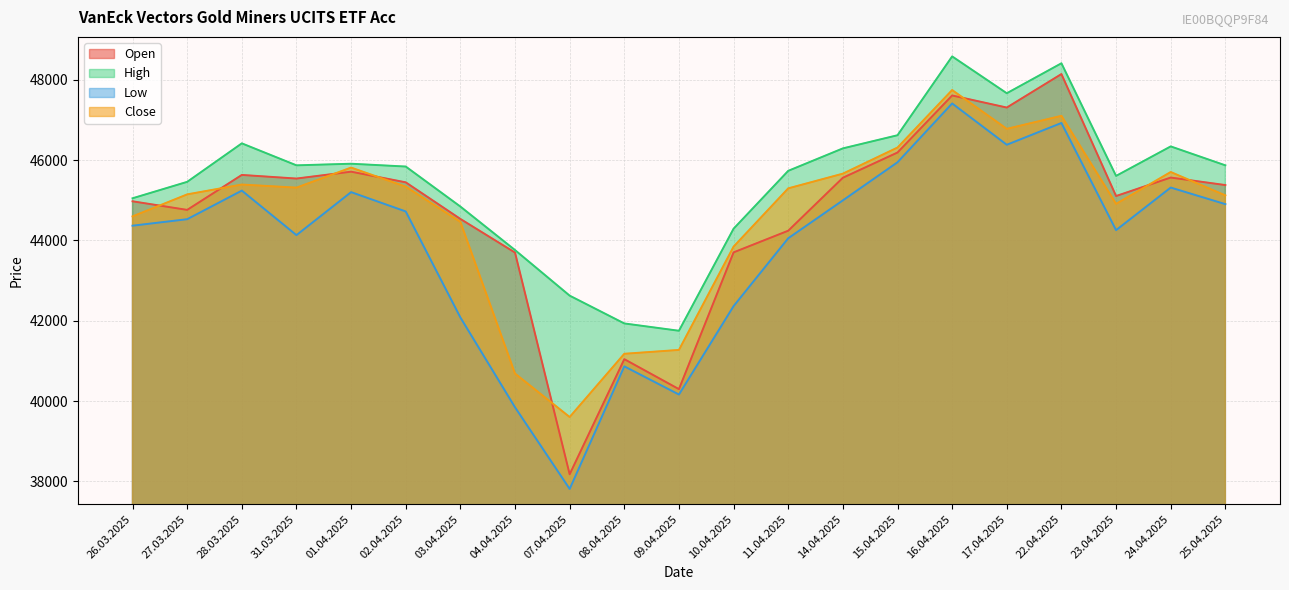

Reading right to left, what are all the values shown in this chart?

Open: 25.04.2025=45377	24.04.2025=45564	23.04.2025=45104	22.04.2025=48140	17.04.2025=47306	16.04.2025=47607	15.04.2025=46187	14.04.2025=45559	11.04.2025=44241	10.04.2025=43702	09.04.2025=40298	08.04.2025=41044	07.04.2025=38179	04.04.2025=43697	03.04.2025=44534	02.04.2025=45445	01.04.2025=45710	31.03.2025=45539	28.03.2025=45629	27.03.2025=44759	26.03.2025=44973
High: 25.04.2025=45868	24.04.2025=46339	23.04.2025=45605	22.04.2025=48408	17.04.2025=47662	16.04.2025=48579	15.04.2025=46617	14.04.2025=46290	11.04.2025=45731	10.04.2025=44291	09.04.2025=41751	08.04.2025=41933	07.04.2025=42625	04.04.2025=43759	03.04.2025=44842	02.04.2025=45838	01.04.2025=45908	31.03.2025=45868	28.03.2025=46415	27.03.2025=45457	26.03.2025=45048
Low: 25.04.2025=44902	24.04.2025=45315	23.04.2025=44255	22.04.2025=46922	17.04.2025=46380	16.04.2025=47408	15.04.2025=45944	14.04.2025=44996	11.04.2025=44053	10.04.2025=42364	09.04.2025=40164	08.04.2025=40865	07.04.2025=37814	04.04.2025=39846	03.04.2025=42082	02.04.2025=44720	01.04.2025=45201	31.03.2025=44131	28.03.2025=45239	27.03.2025=44527	26.03.2025=44366
Close: 25.04.2025=45120	24.04.2025=45702	23.04.2025=44909	22.04.2025=47100	17.04.2025=46776	16.04.2025=47742	15.04.2025=46311	14.04.2025=45661	11.04.2025=45295	10.04.2025=43845	09.04.2025=41274	08.04.2025=41178	07.04.2025=39604	04.04.2025=40686	03.04.2025=44461	02.04.2025=45337	01.04.2025=45812	31.03.2025=45313	28.03.2025=45390	27.03.2025=45145	26.03.2025=44597